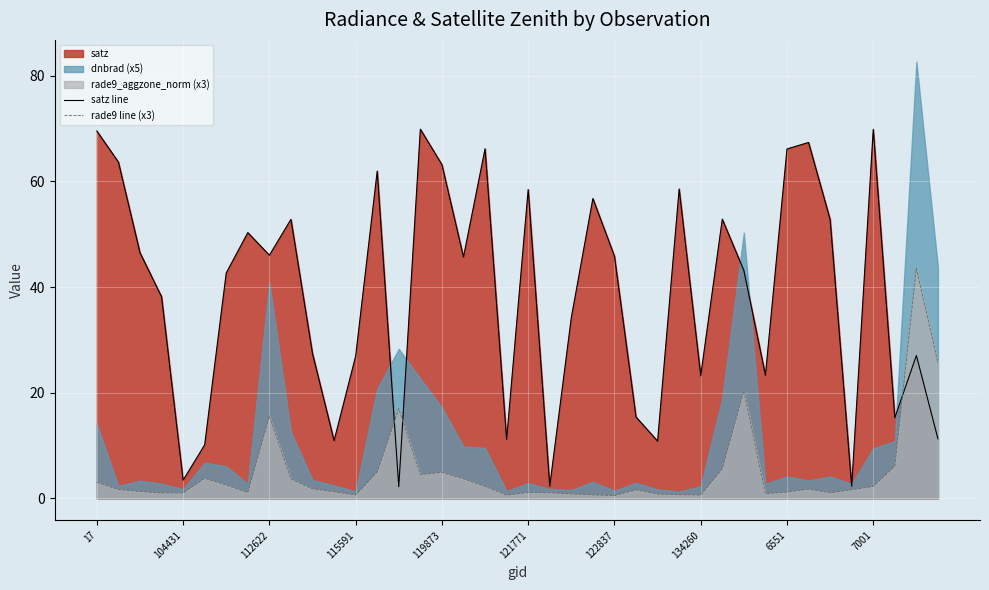

What is the difference between the maximum and minimum values in the rade9 line (x3) series?

43.0